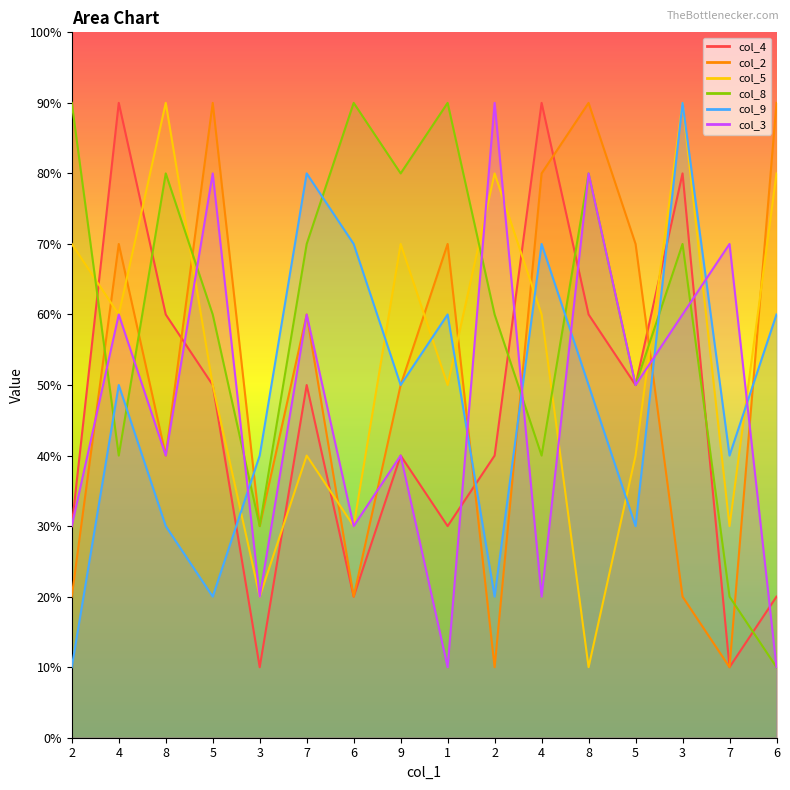

Is it true that col_9 equals 11 at 7?

False